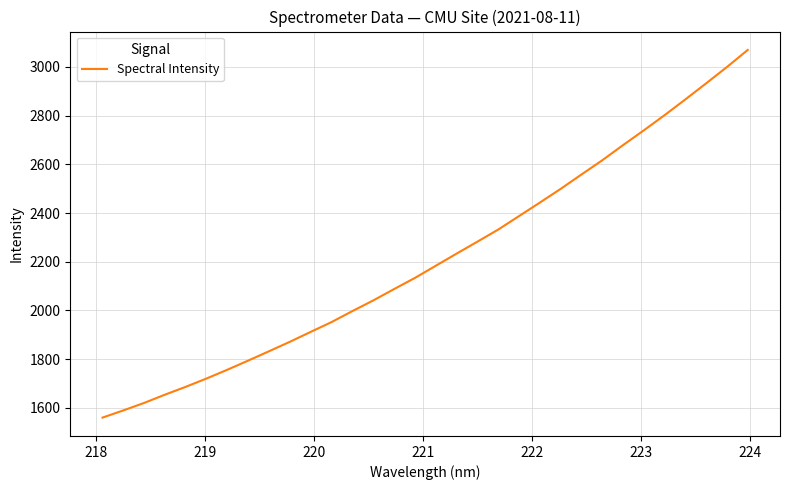

How many lines are shown in the chart?

1